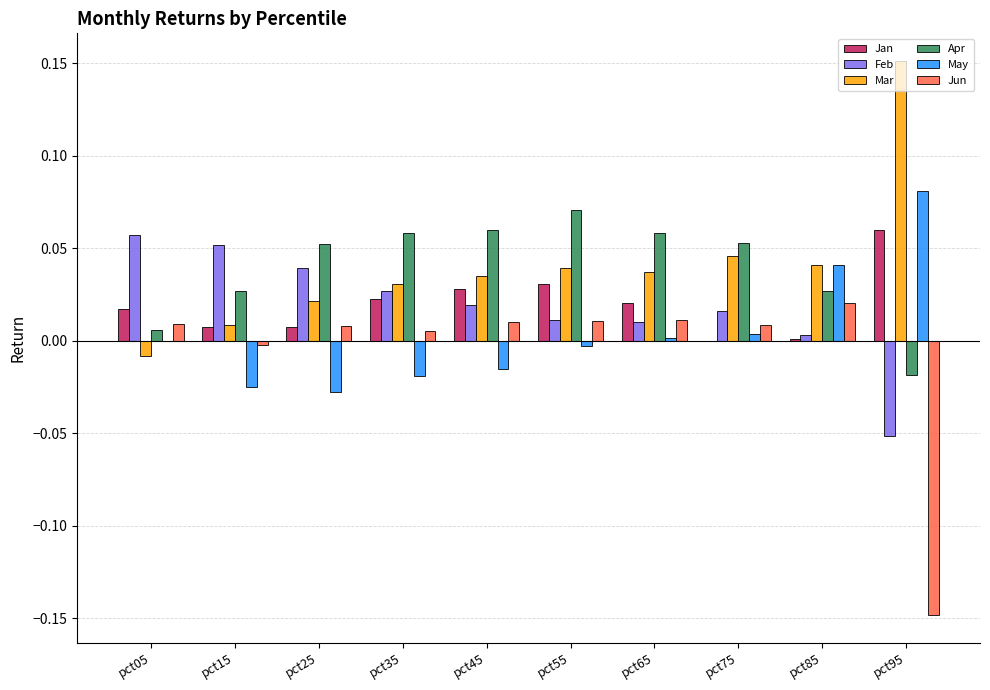

Which category has the highest value across all series?

pct95